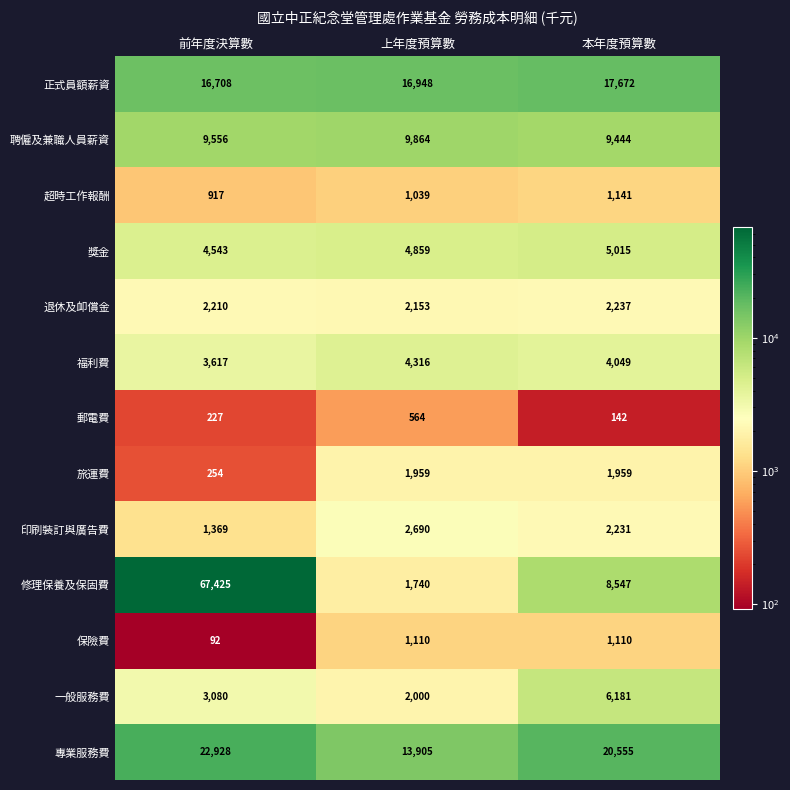

What is the difference between the maximum and minimum values in the 保險費 series?

1018